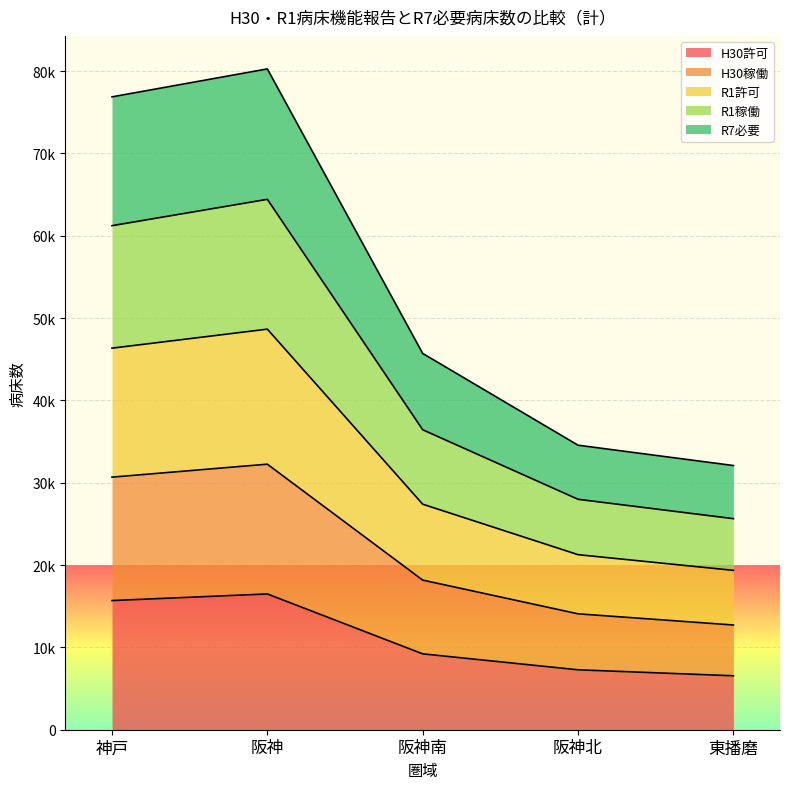

What are all the series names shown in the legend?

H30許可, H30稼働, R1許可, R1稼働, R7必要